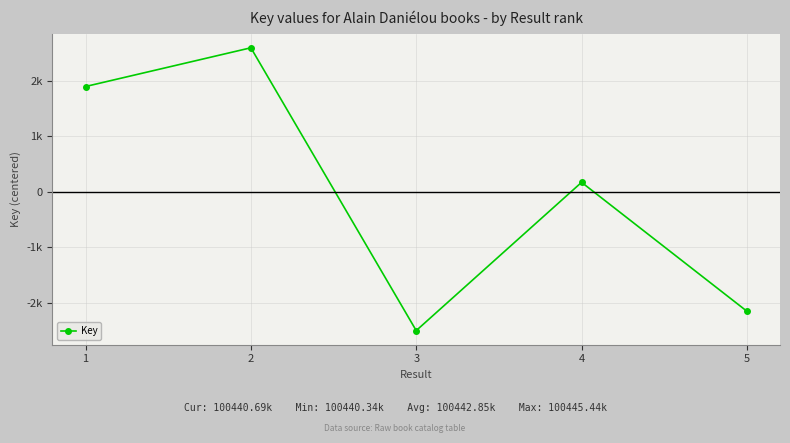

True or false: the data shows 36.0 at 3.

False